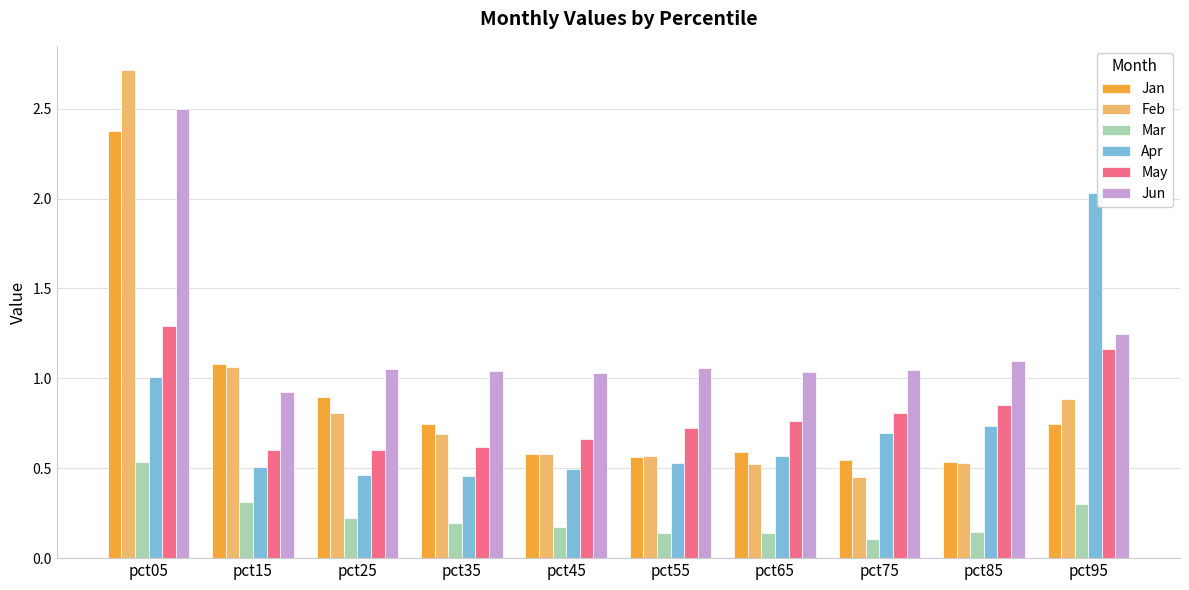

Does the chart contain stacked bars?

No